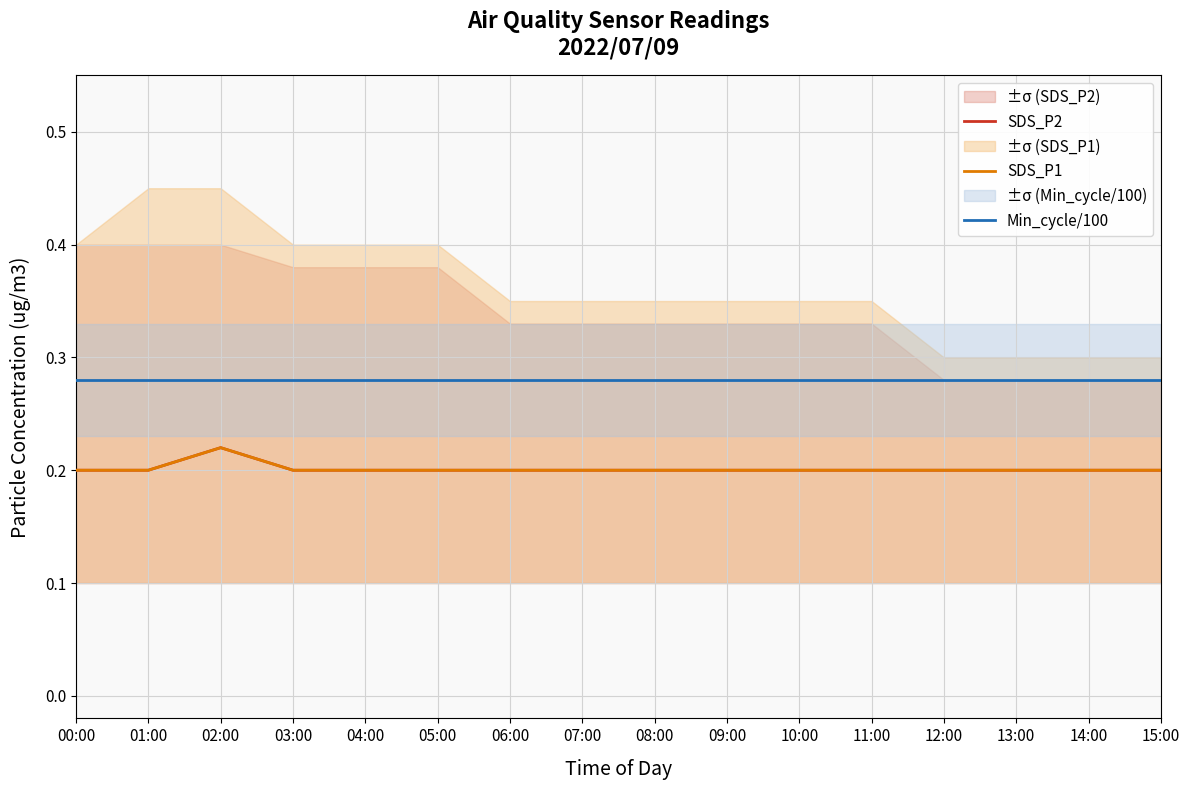

Which series has the largest total across all categories?

Min_cycle/100